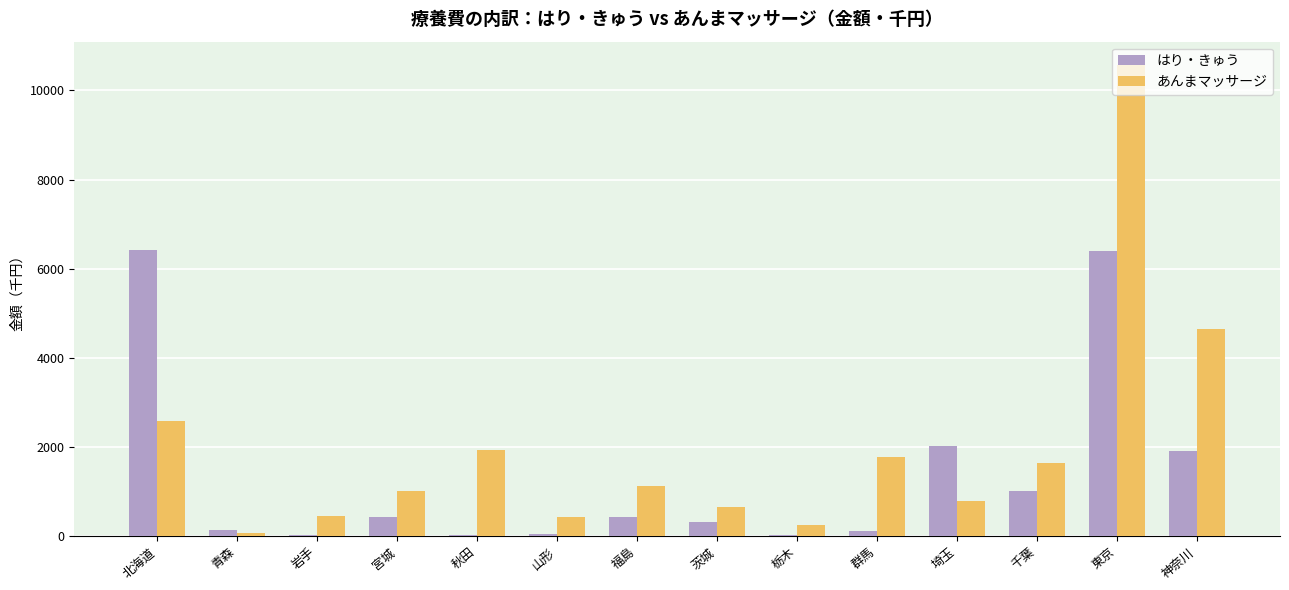

What value does the あんまマッサージ series have at 秋田?

1935.6